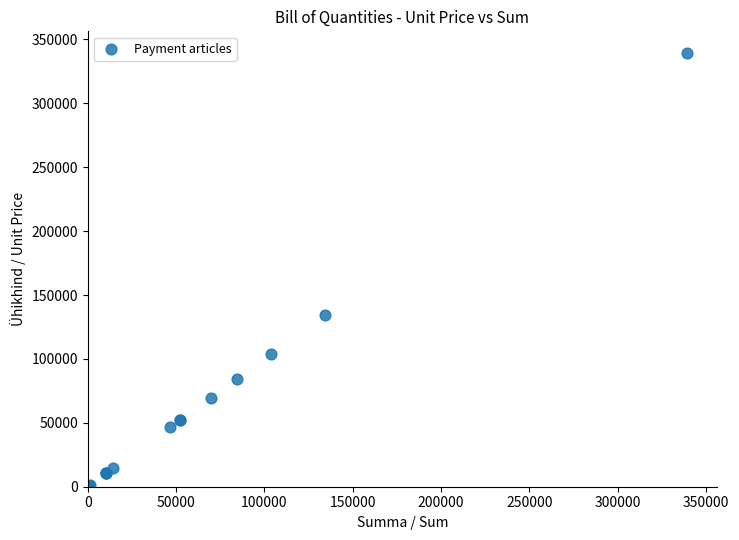

What Y value in the scatter plot is closest to 169952?

134368.0